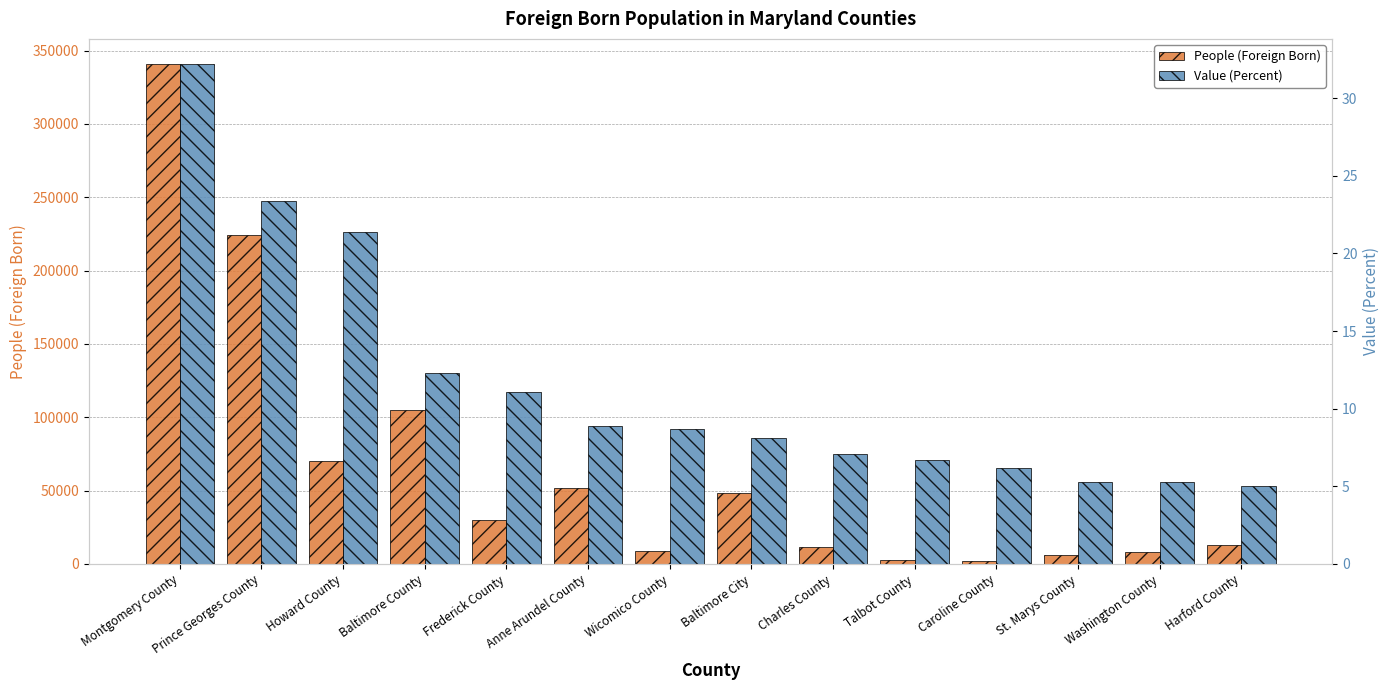

Which series has the widest spread of values?

People (Foreign Born)